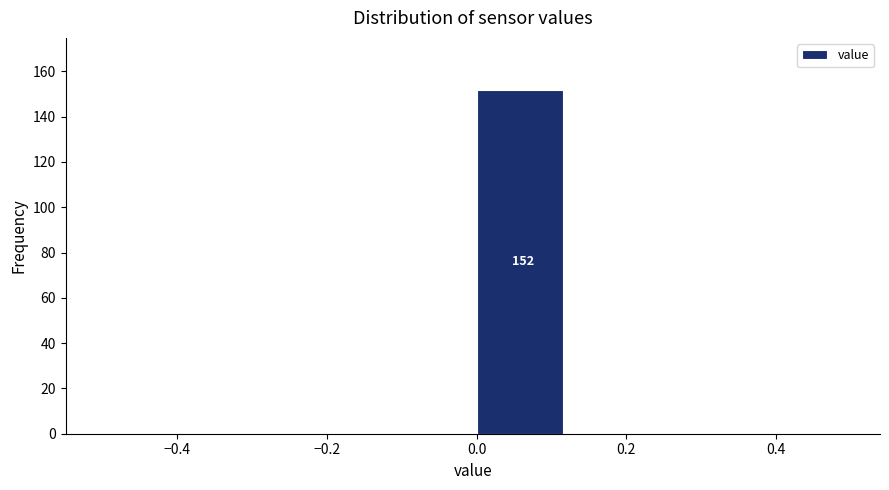

Which range on the x-axis has the tallest bar?

0.000 to 0.125